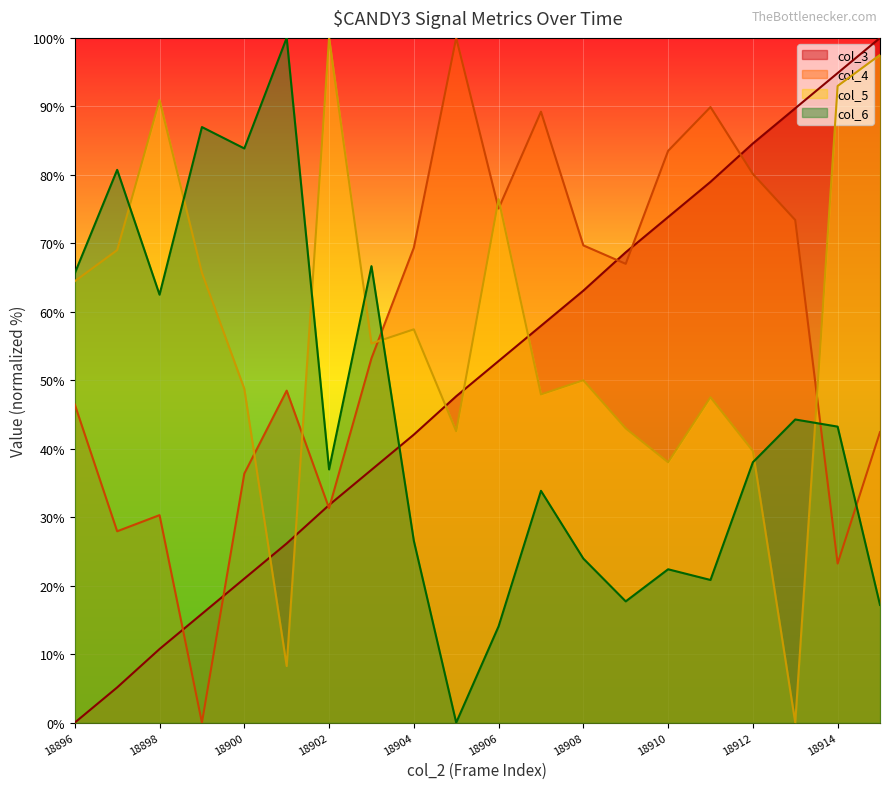

What is the total value across all series at 18906?

218.4